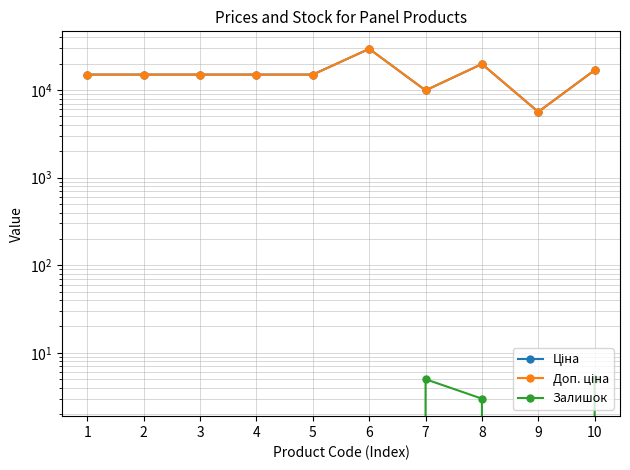

Where is the first local maximum for Ціна?

6